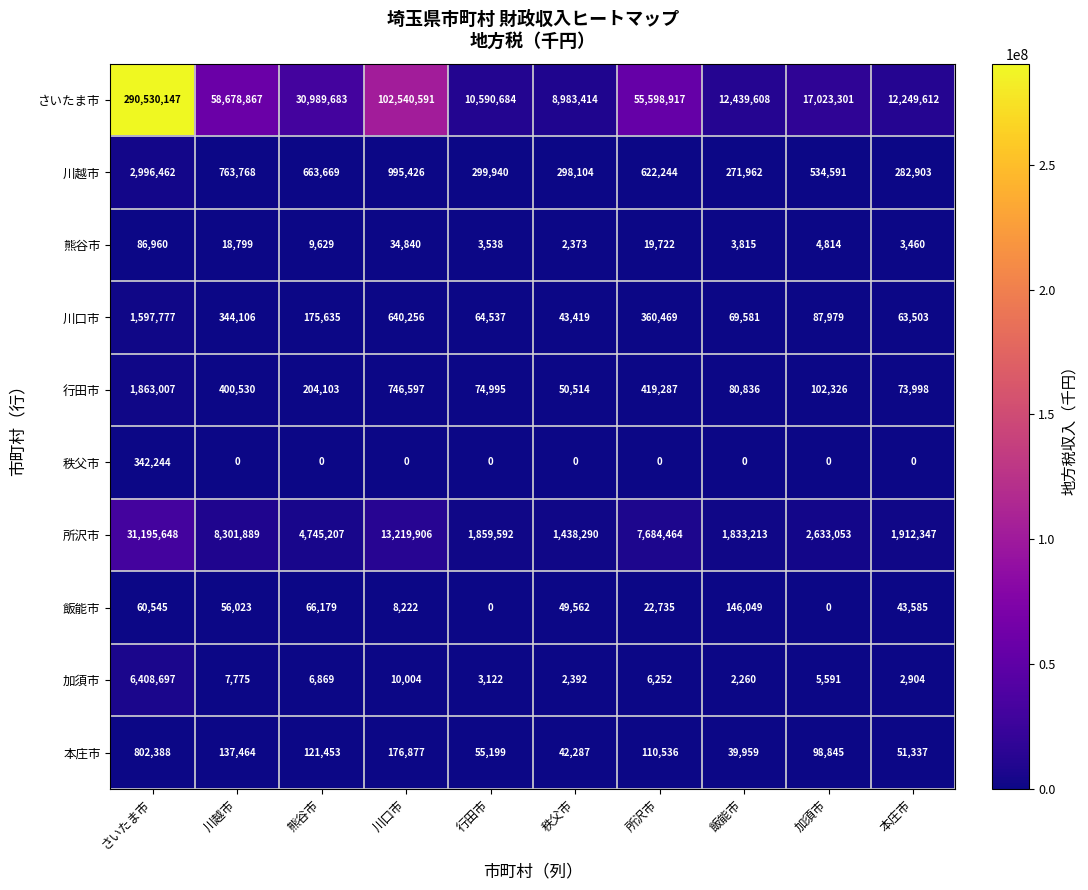

Which series has the largest total across all categories?

さいたま市